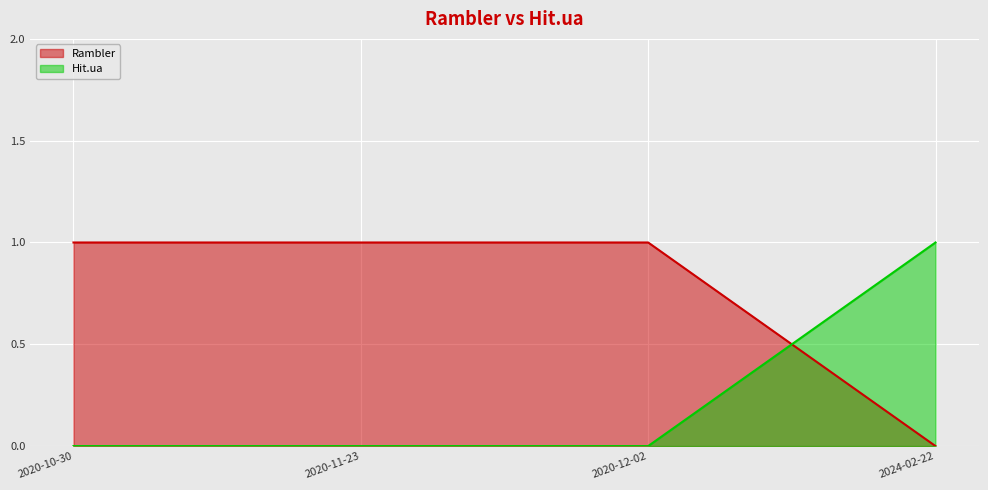

What is the difference between the highest and lowest values at 2020-12-02?

1